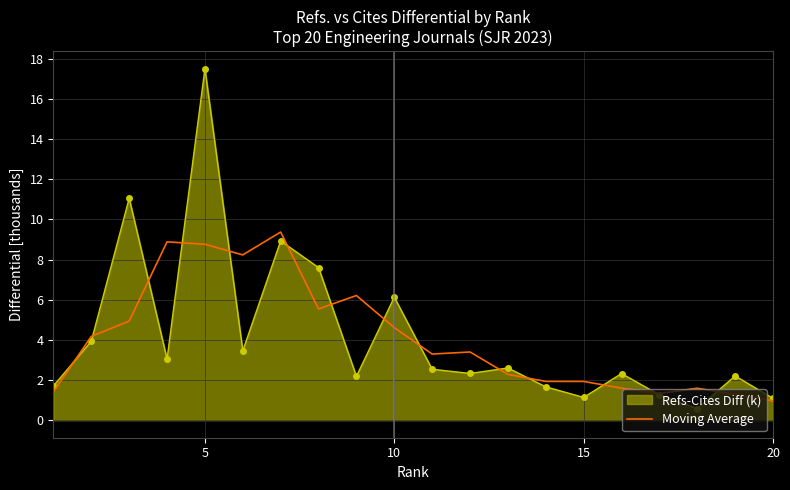

Which series has the largest range (max minus min)?

Refs-Cites Diff (k)